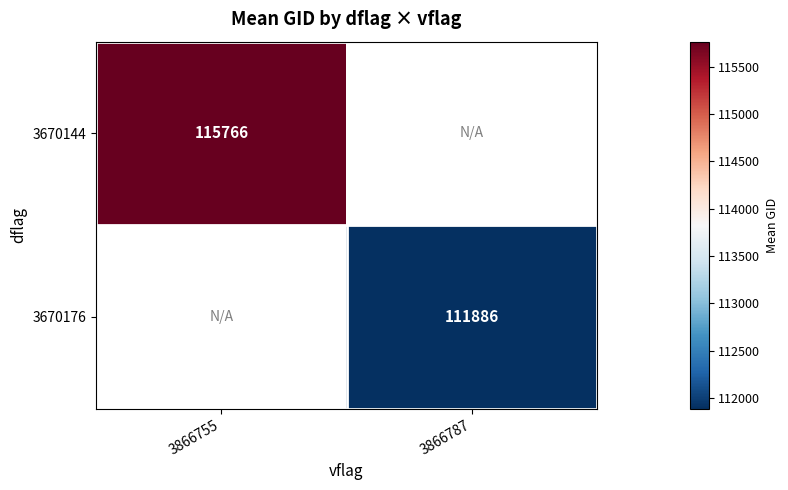

Which category has the highest value across all series?

3866755